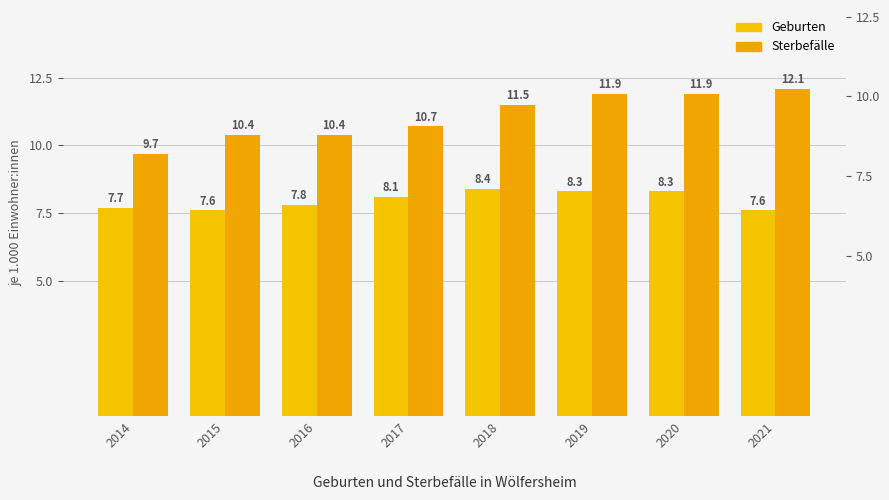

How many values in the Sterbefälle series are below 11?

4